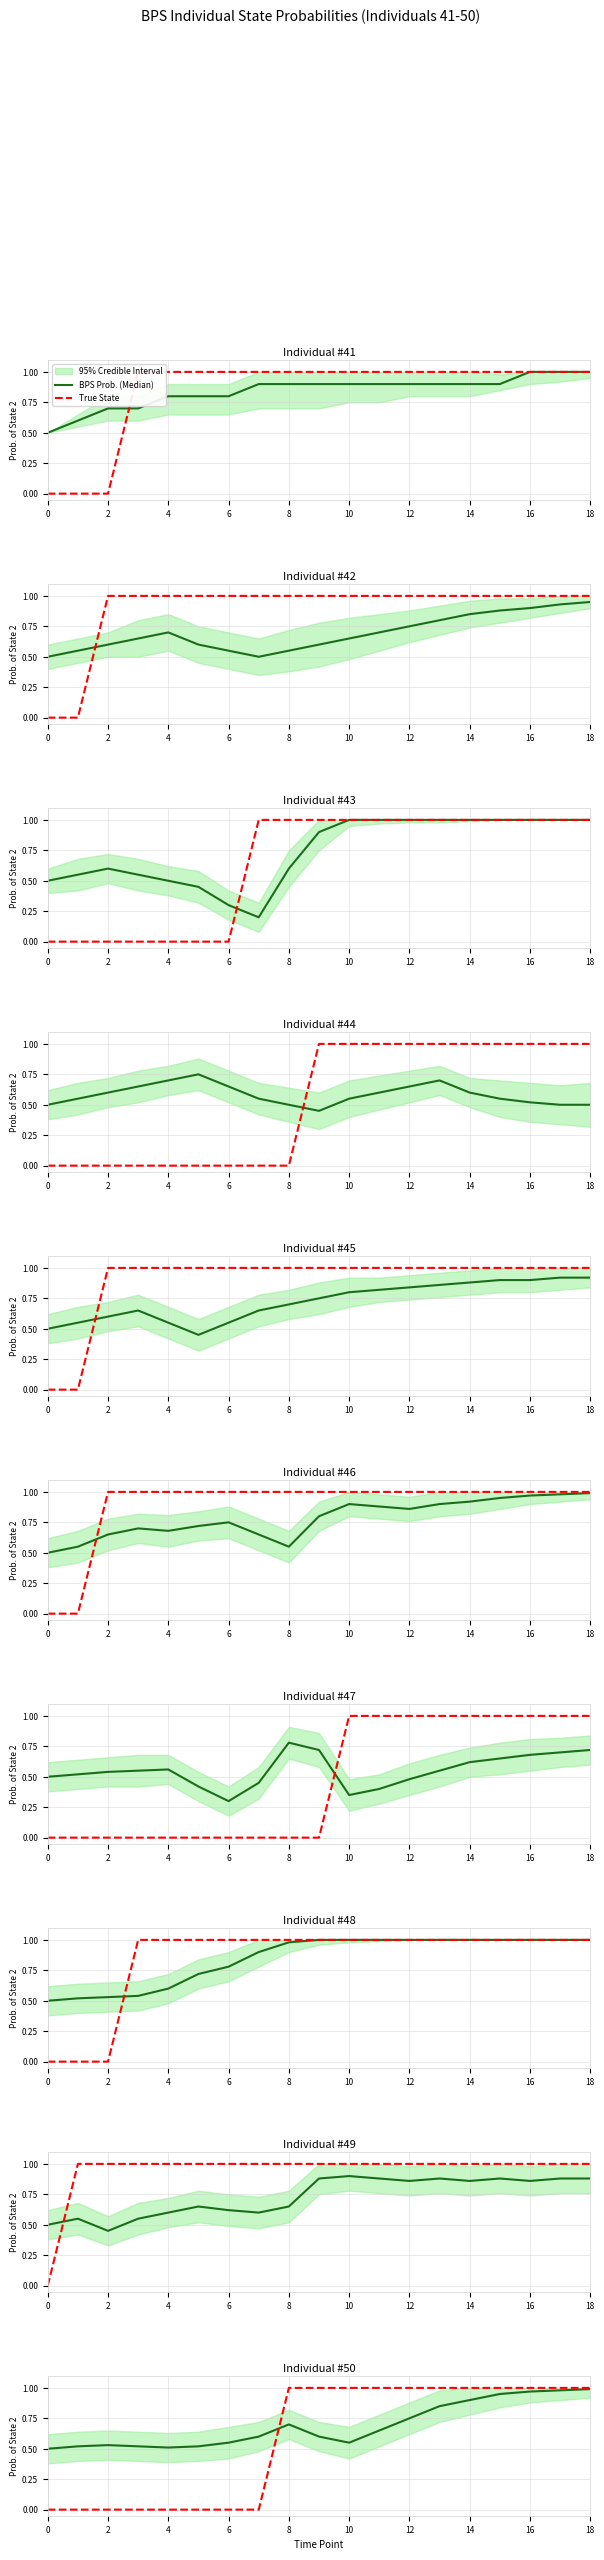

How many times do BPS Prob. (Median) and True State cross each other?

1